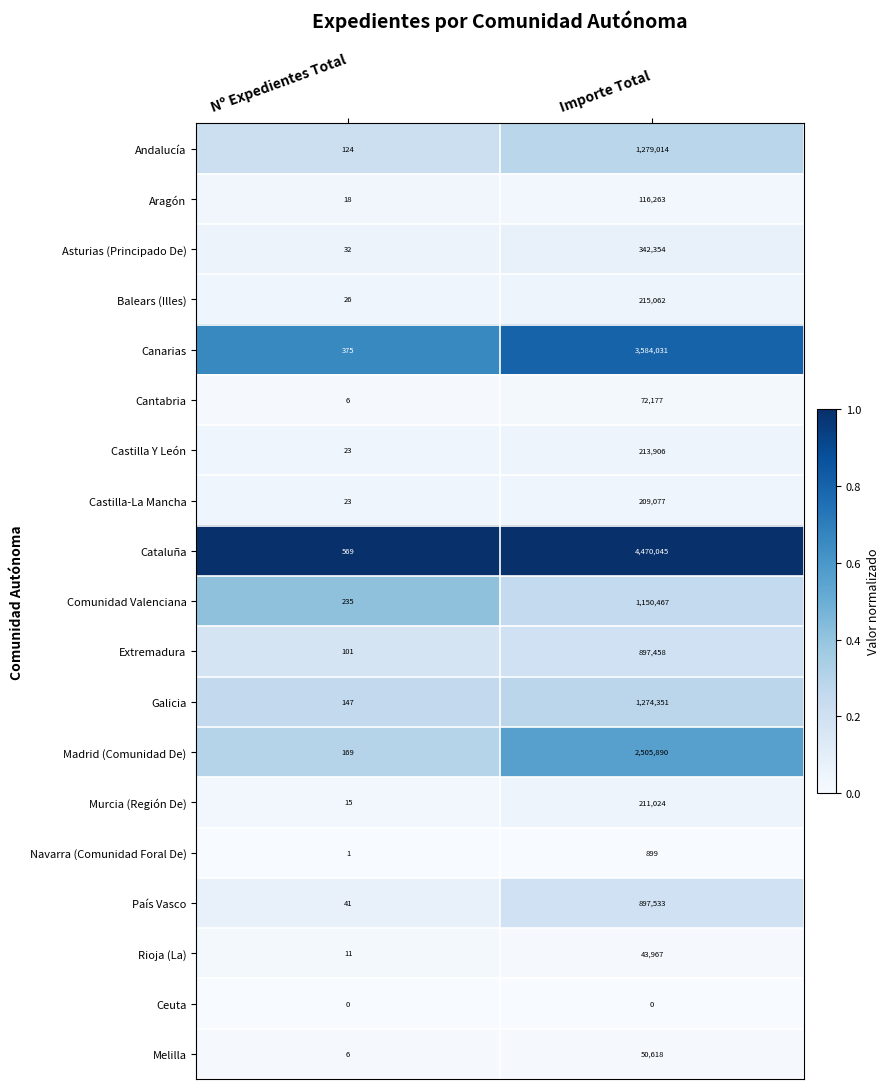

The Castilla-La Mancha series shows 209077 at Importe Total. True or false?

True